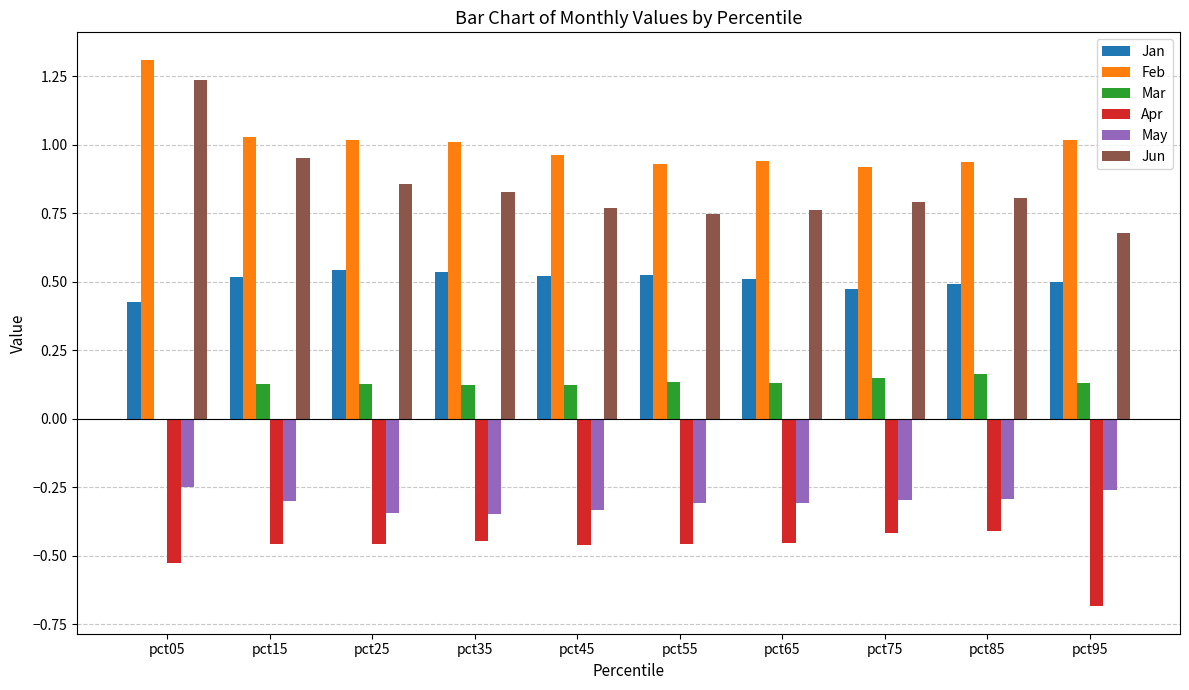

Between pct15 and pct95, which series saw the biggest shift?

Jun